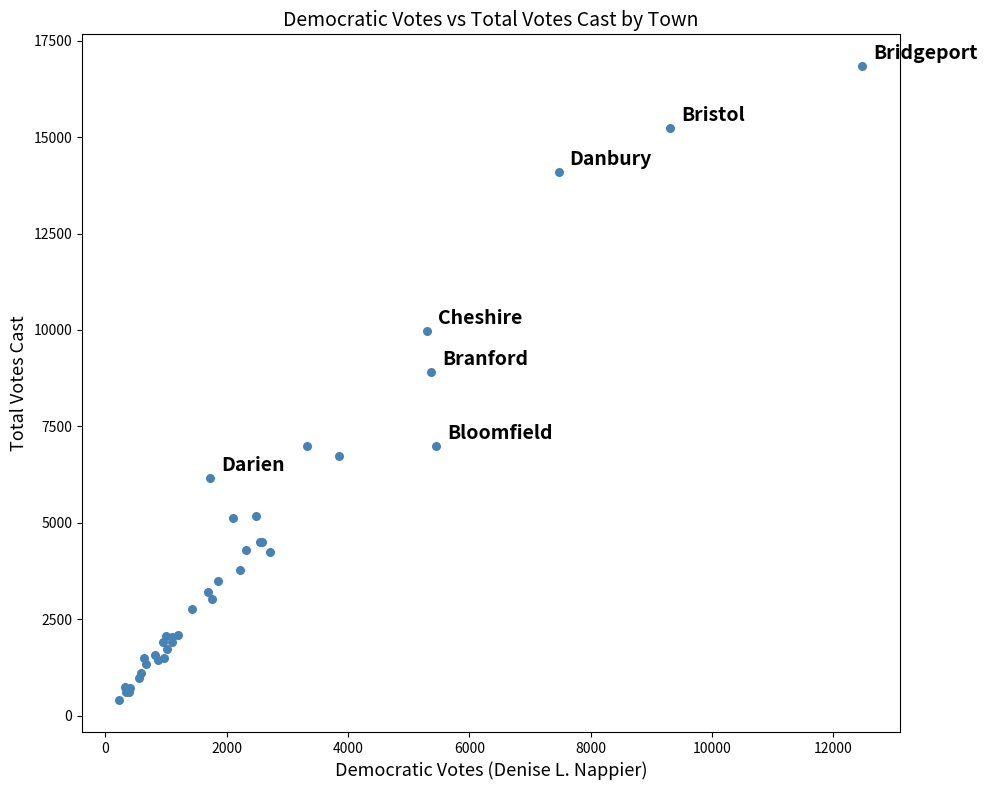

What Y value in the scatter plot is closest to 8620?

8902